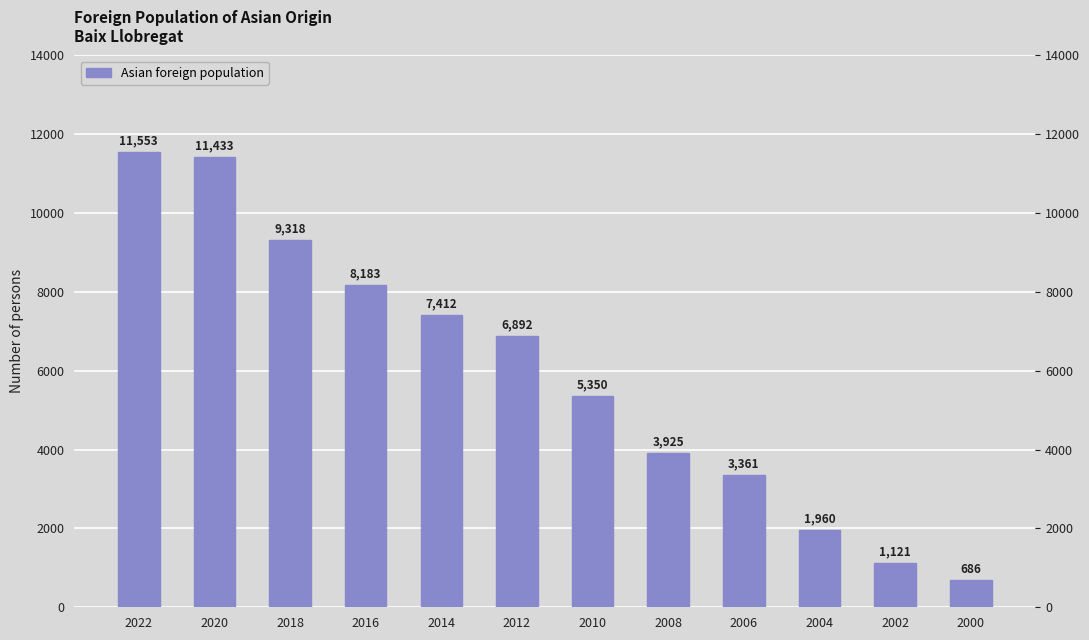

What is the value of the 2nd bar from the left?

11433